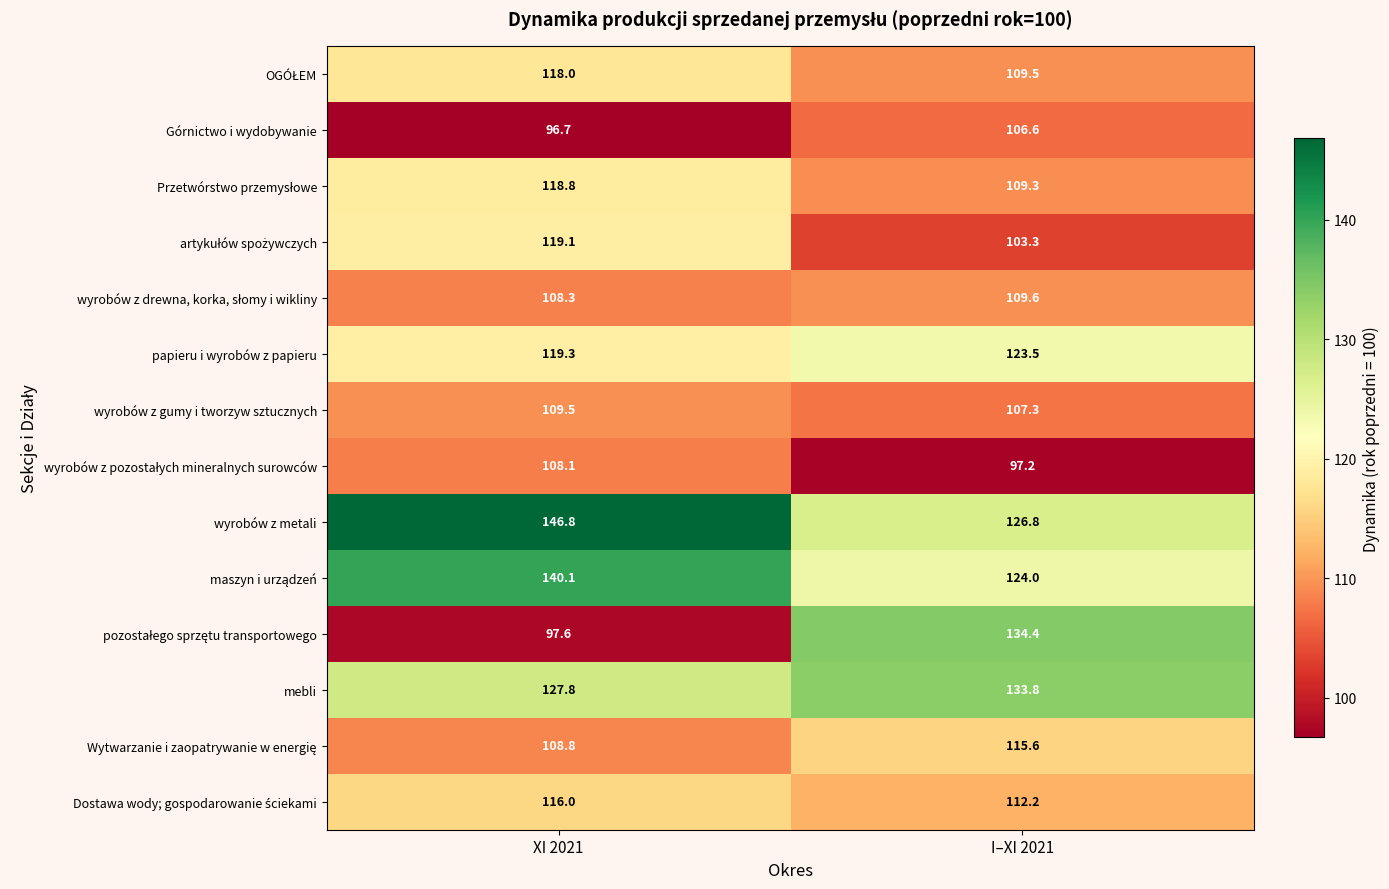

What is the difference between the highest and lowest values at I–XI 2021?

37.2